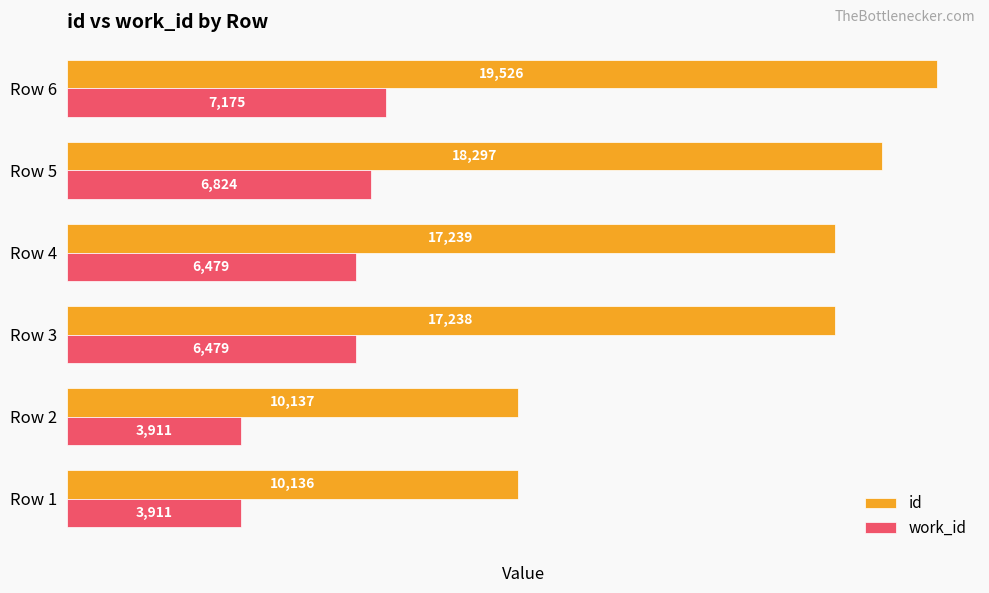

At how many categories does at least one series exceed 11133?

4